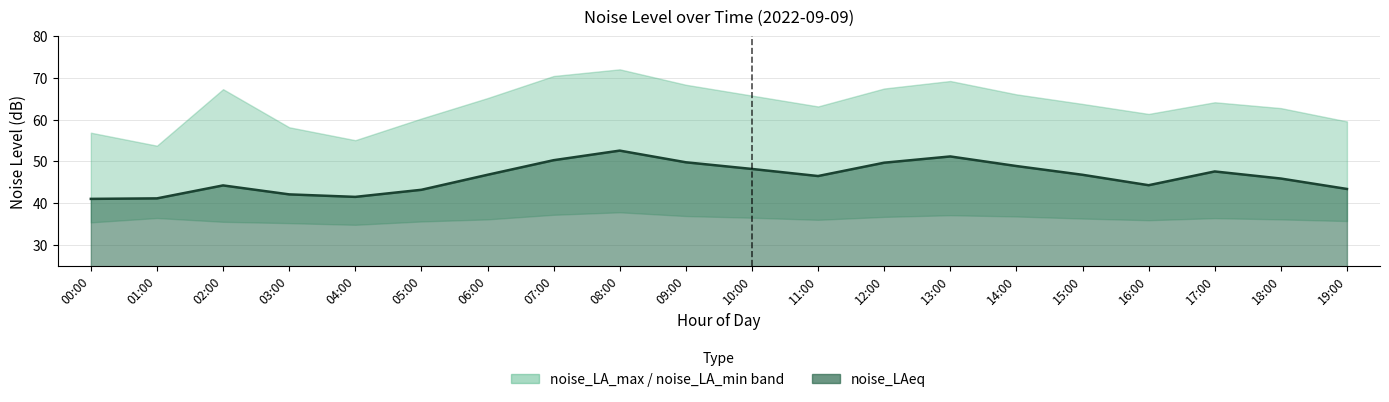

Reading left to right, extract all data points from this chart.

noise_LA_max: 00:00=56.9	01:00=53.8	02:00=67.3	03:00=58.2	04:00=55.1	05:00=60.3	06:00=65.2	07:00=70.5	08:00=72.1	09:00=68.4	10:00=65.8	11:00=63.2	12:00=67.5	13:00=69.3	14:00=66.1	15:00=63.8	16:00=61.4	17:00=64.2	18:00=62.8	19:00=59.6
noise_LA_min: 00:00=35.4	01:00=36.4	02:00=35.5	03:00=35.2	04:00=34.8	05:00=35.6	06:00=36.1	07:00=37.2	08:00=37.8	09:00=36.9	10:00=36.5	11:00=36.0	12:00=36.7	13:00=37.1	14:00=36.8	15:00=36.3	16:00=35.9	17:00=36.4	18:00=36.1	19:00=35.7
noise_LAeq: 00:00=41.0	01:00=41.1	02:00=44.2	03:00=42.1	04:00=41.5	05:00=43.2	06:00=46.8	07:00=50.3	08:00=52.6	09:00=49.8	10:00=48.2	11:00=46.5	12:00=49.7	13:00=51.2	14:00=48.9	15:00=46.8	16:00=44.3	17:00=47.6	18:00=45.9	19:00=43.4